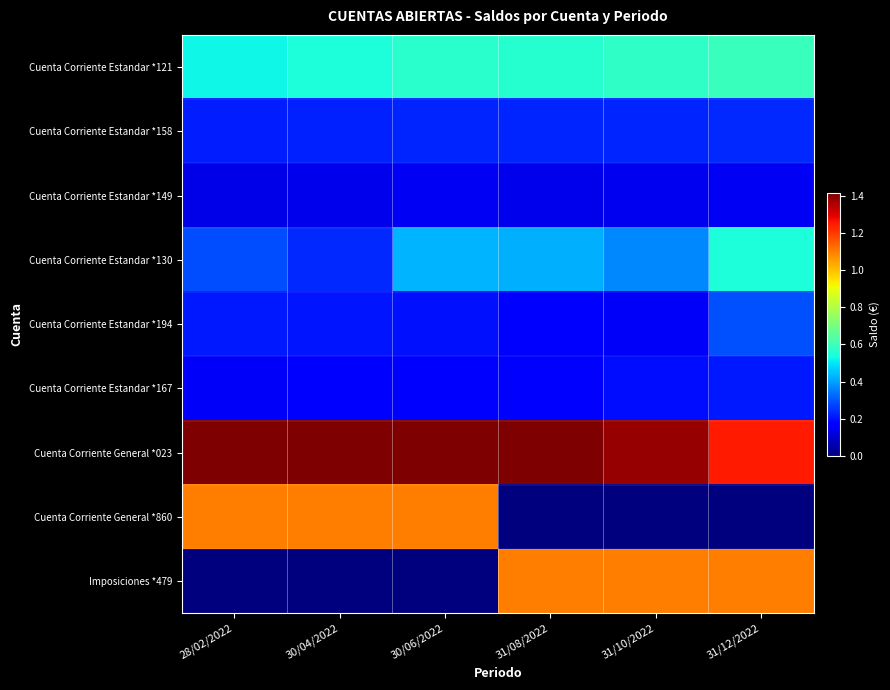

Which series has the largest range (max minus min)?

Cuenta Corriente General *860